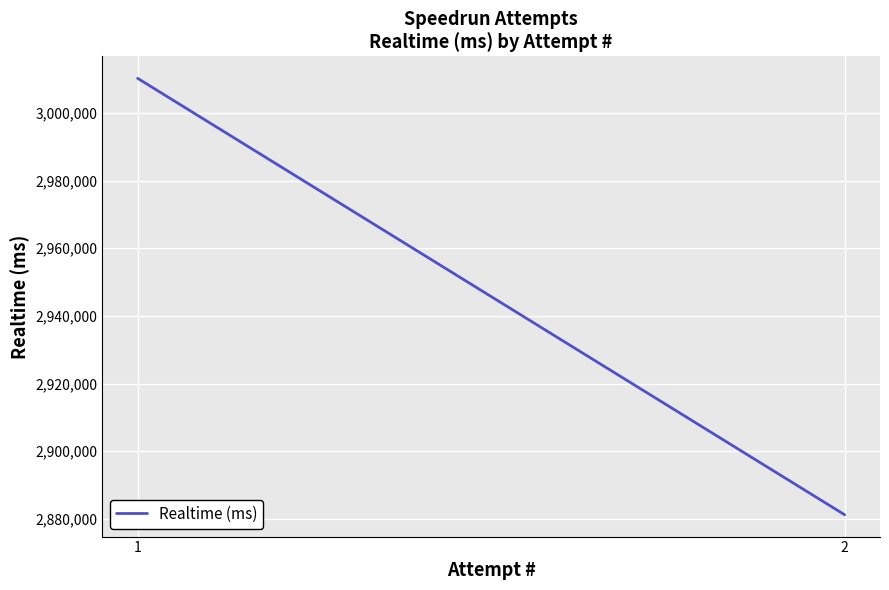

Is this an area chart (filled region under the line)?

No